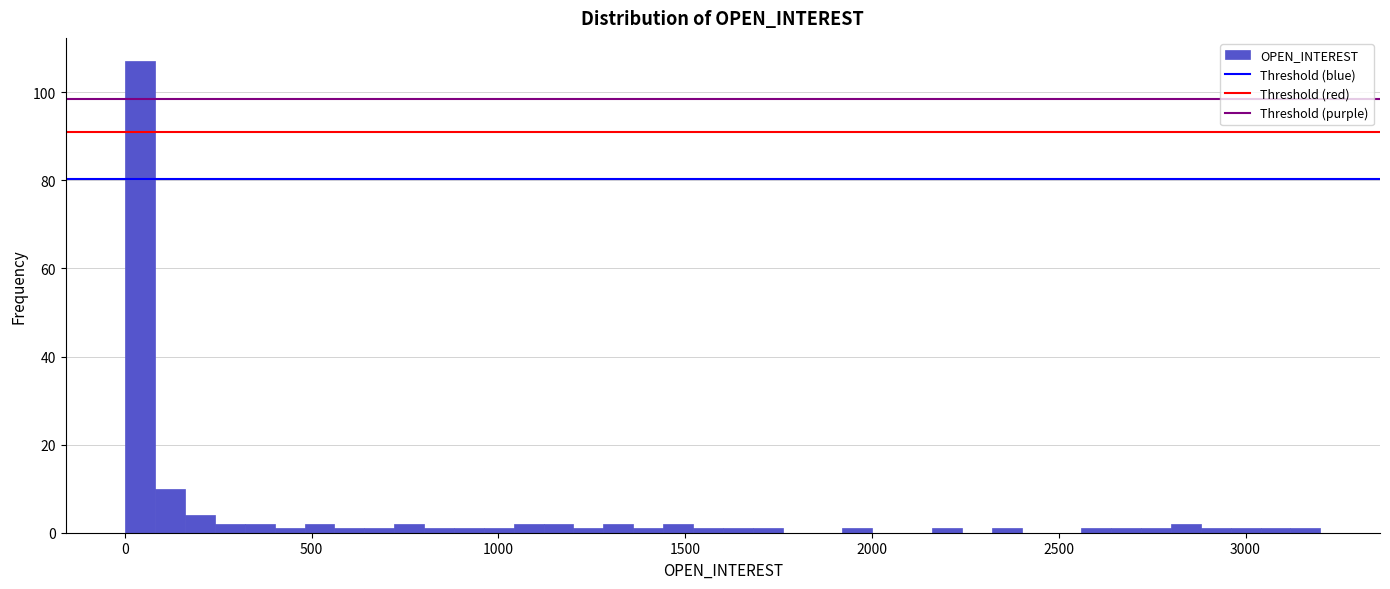

Around what value on the x-axis is the tallest bar? Give the approximate position of its centre, as read against the axis.

50